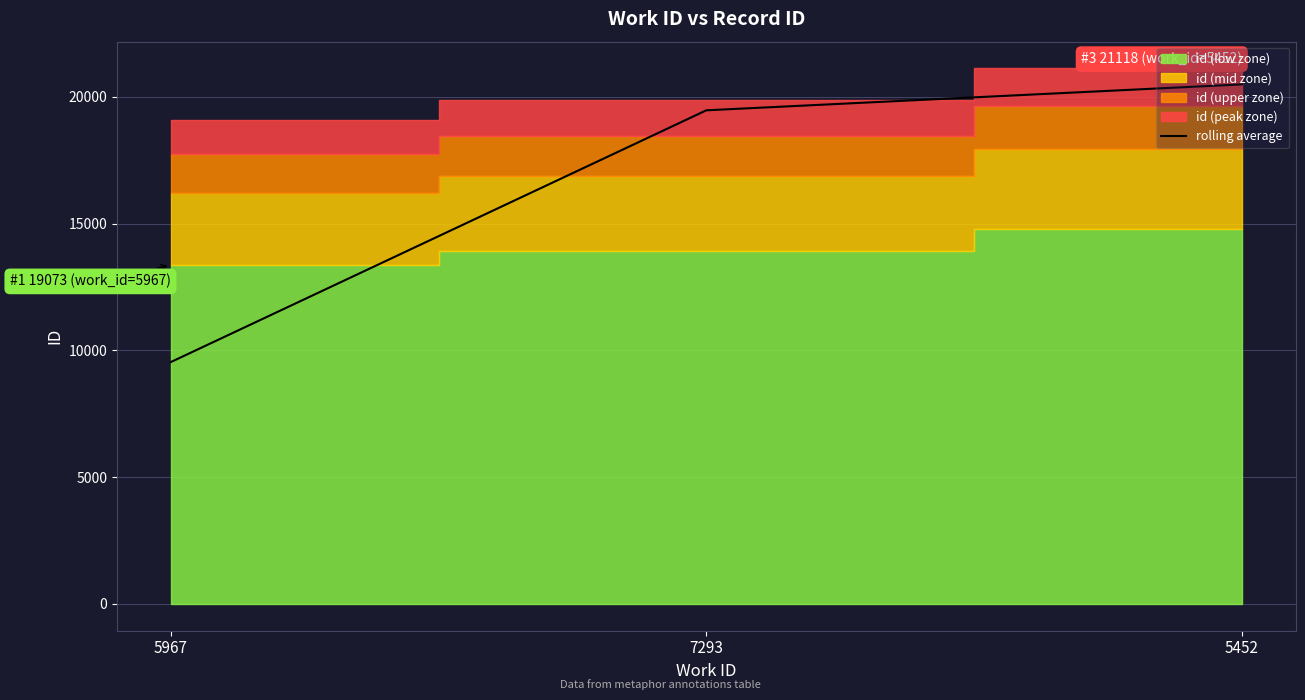

Which label corresponds to the largest value in the chart?

5452